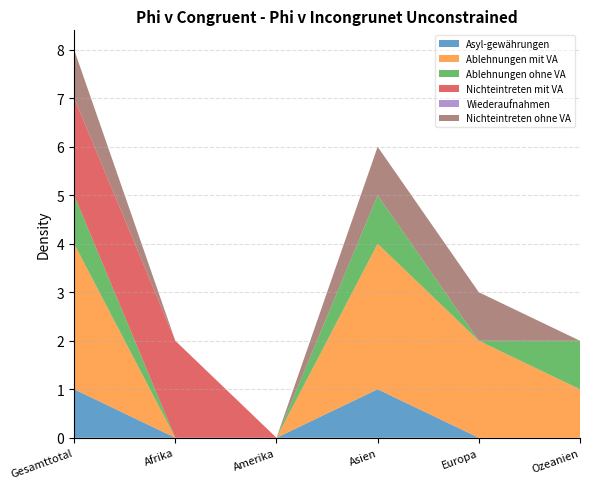

Reading left to right, extract all data points from this chart.

Asyl-gewährungen: Gesamttotal=1	Afrika=0	Amerika=0	Asien=1	Europa=0	Ozeanien=0
Ablehnungen mit VA: Gesamttotal=3	Afrika=0	Amerika=0	Asien=3	Europa=2	Ozeanien=1
Ablehnungen ohne VA: Gesamttotal=1	Afrika=0	Amerika=0	Asien=1	Europa=0	Ozeanien=1
Nichteintreten mit VA: Gesamttotal=2	Afrika=2	Amerika=0	Asien=0	Europa=0	Ozeanien=0
Wiederaufnahmen: Gesamttotal=0	Afrika=0	Amerika=0	Asien=0	Europa=0	Ozeanien=0
Nichteintreten ohne VA: Gesamttotal=1	Afrika=0	Amerika=0	Asien=1	Europa=1	Ozeanien=0